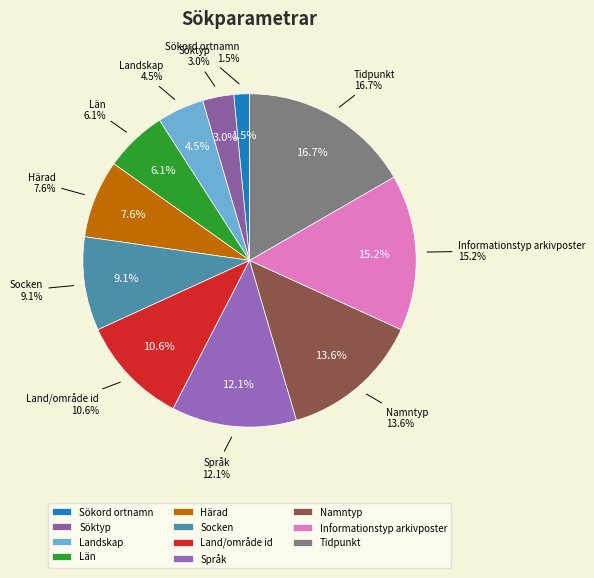

Does Län represent more than half of the total?

No